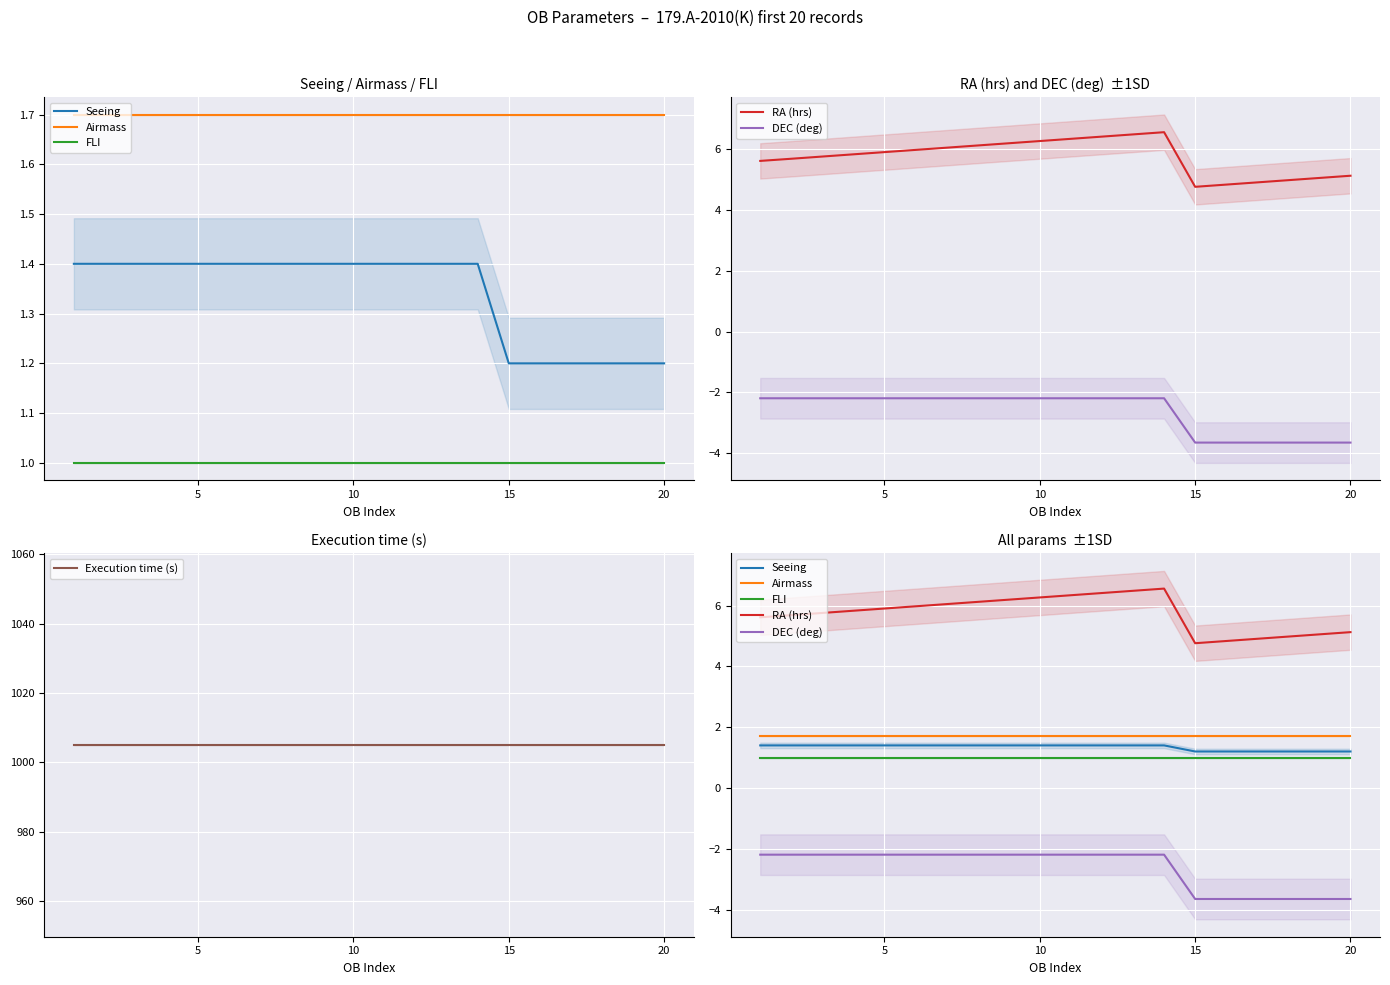

What is the minimum value for FLI?

1.0